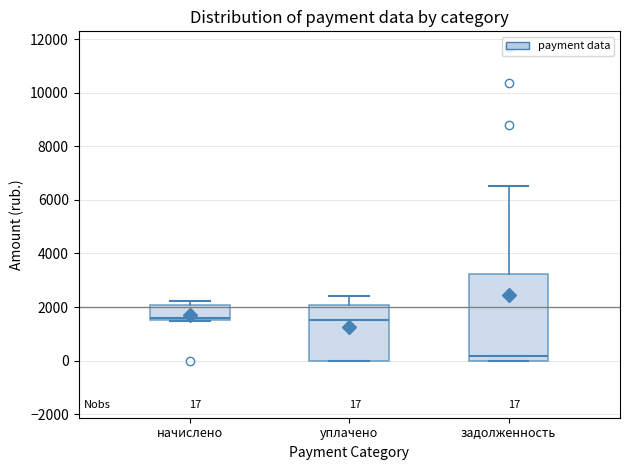

Which box's median line is the lowest?

задолженность